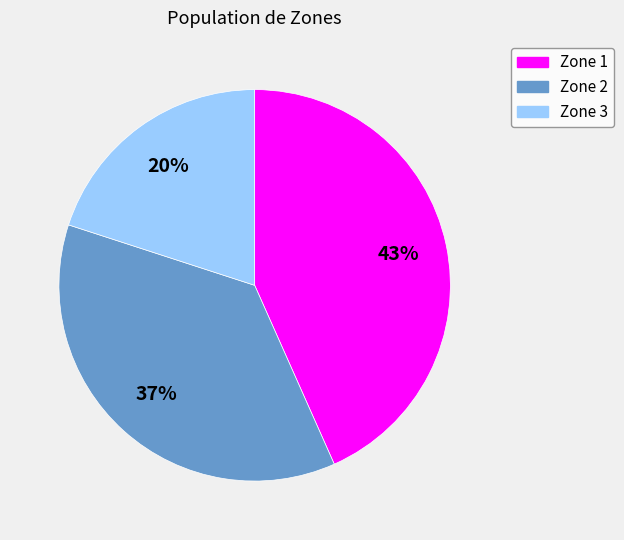

Which category has the smallest portion of the pie?

Zone 3